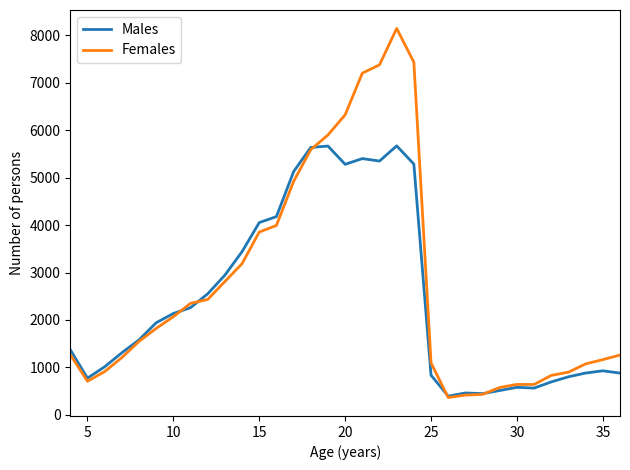

True or false: Females and Males cross at least once.

True